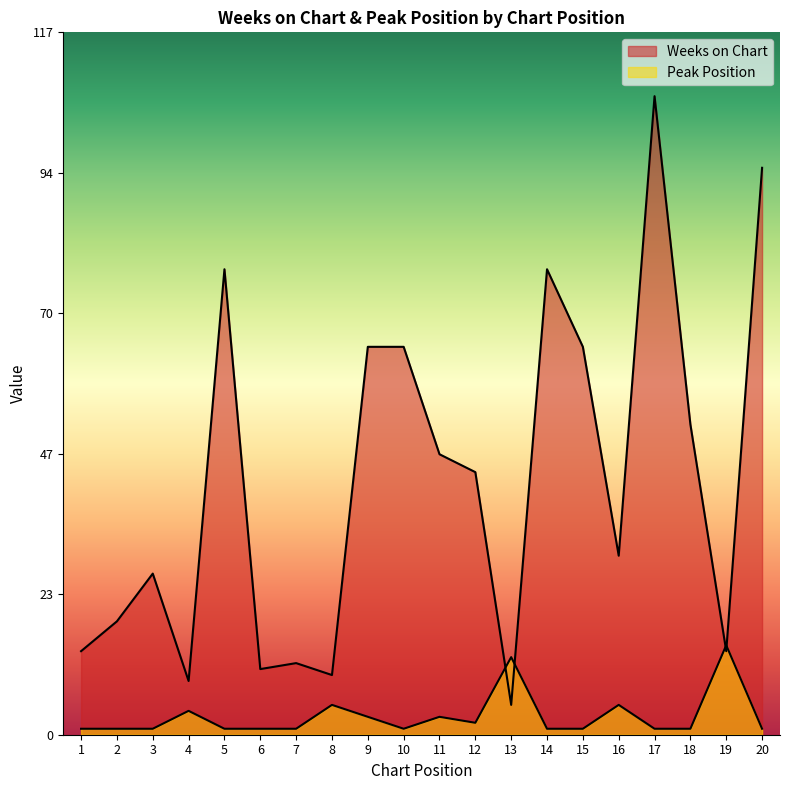

Reading right to left, transcribe all the data shown in this chart.

Weeks on Chart: 20=95	19=14	18=52	17=107	16=30	15=65	14=78	13=5	12=44	11=47	10=65	9=65	8=10	7=12	6=11	5=78	4=9	3=27	2=19	1=14
Peak Position: 20=1	19=15	18=1	17=1	16=5	15=1	14=1	13=13	12=2	11=3	10=1	9=3	8=5	7=1	6=1	5=1	4=4	3=1	2=1	1=1